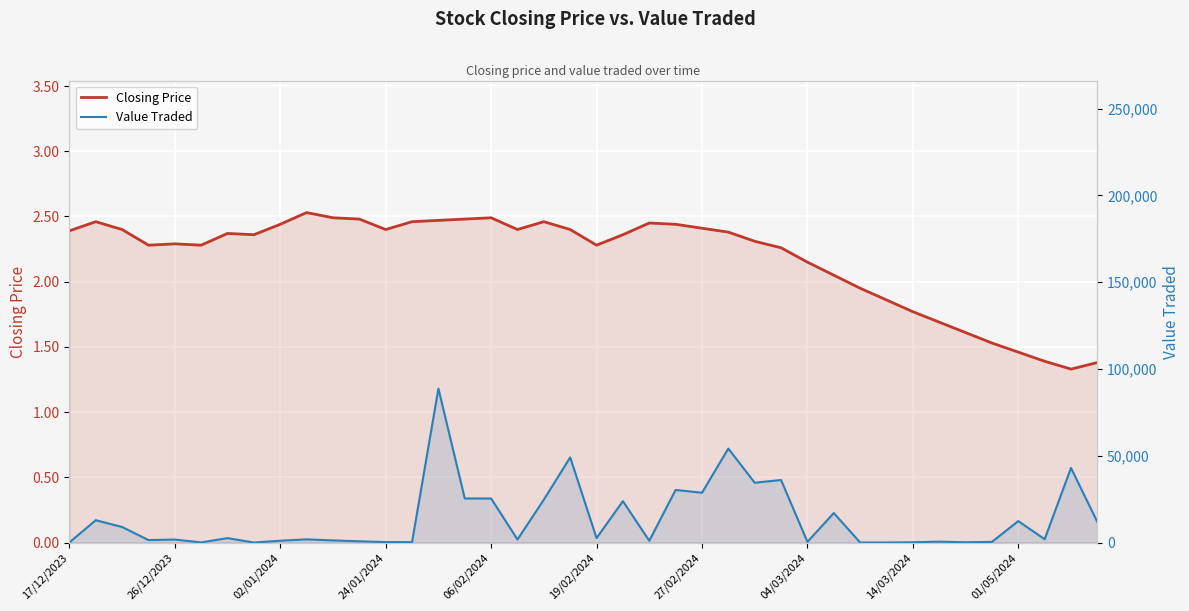

Which series changed the most between 14 and 21?

Value Traded